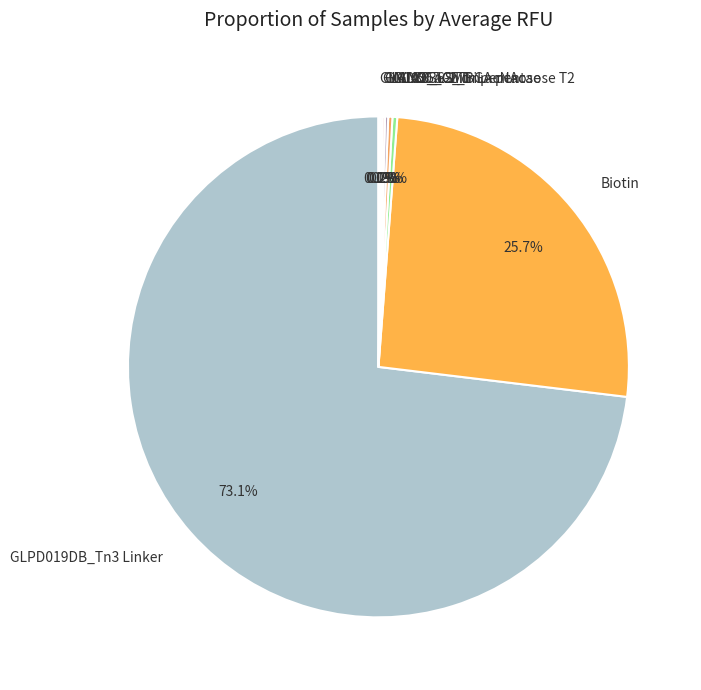

What is the total percentage of GLPD019DB_Tn3 Linker and GLY036-2_BGA pentaose T2?

73.4%